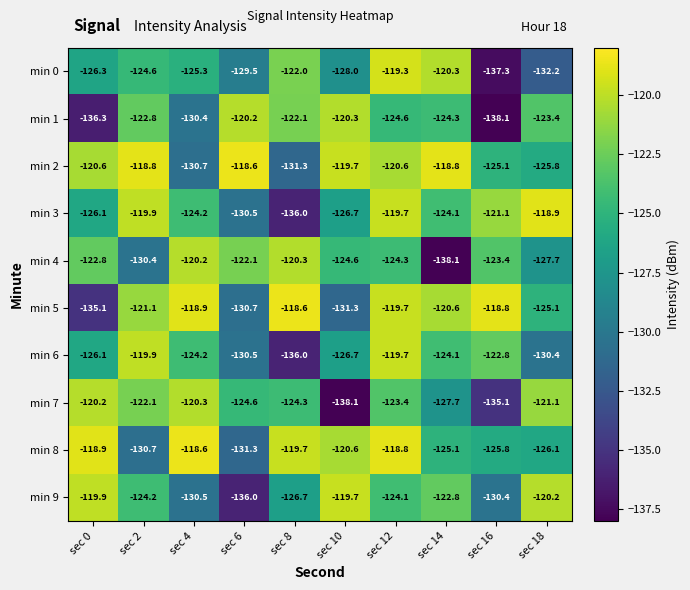

What is the difference between the maximum and minimum values in the min 4 series?

17.9